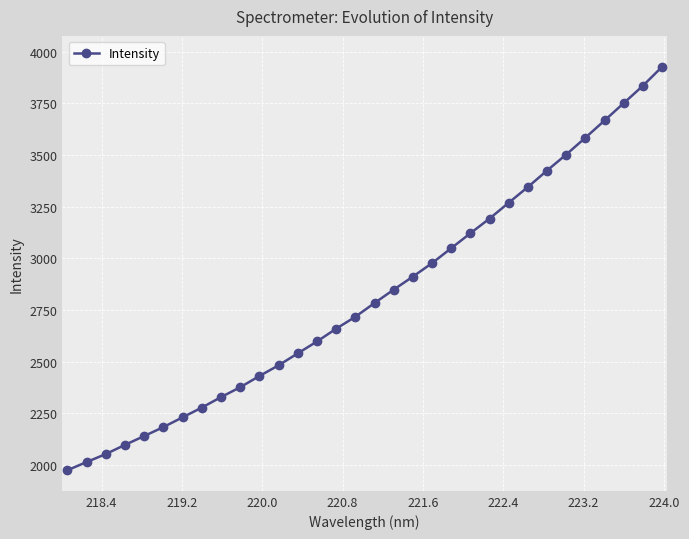

What is the value of the 26th point from the left?

3425.0